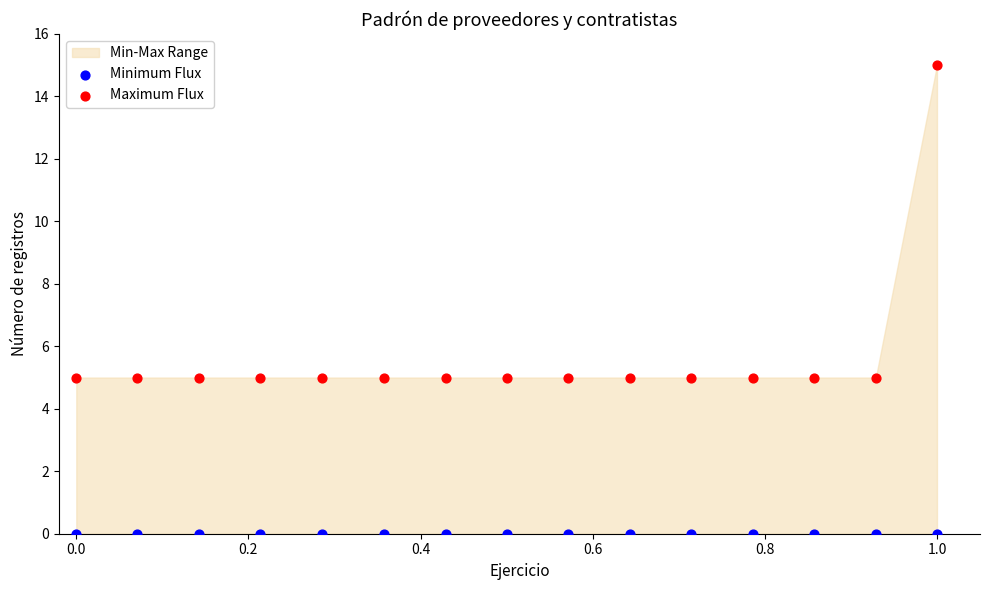

Which series contains the highest Y value?

Maximum Flux